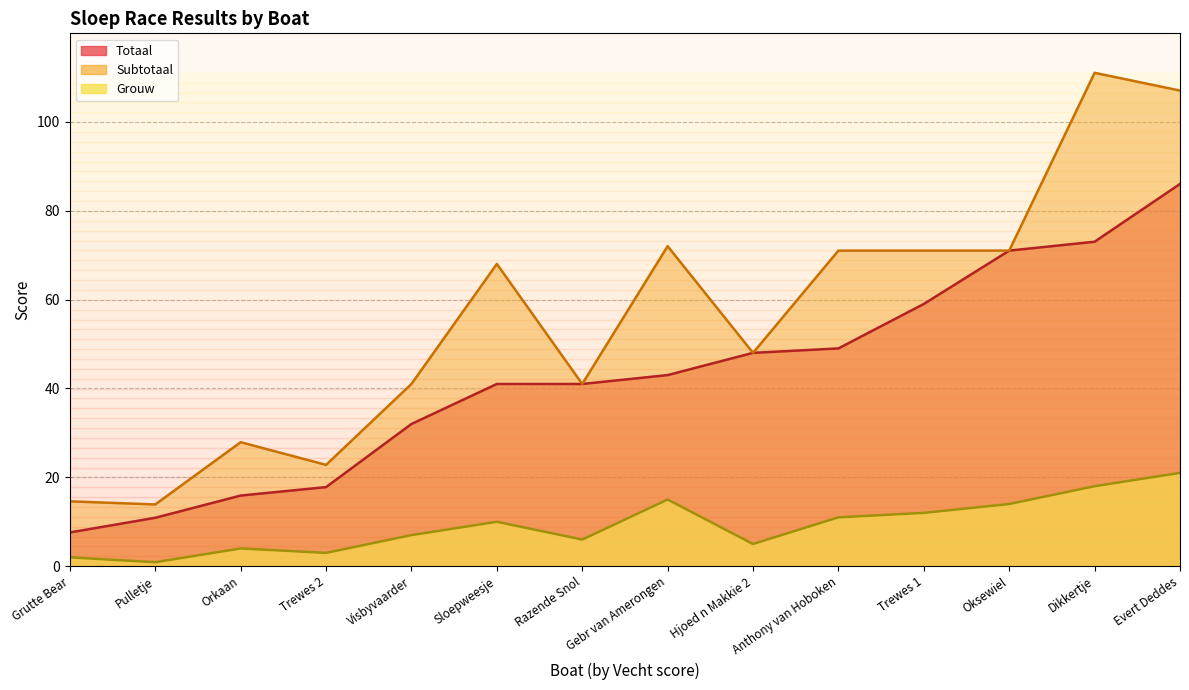

What is the sum of all Grouw values?

128.9